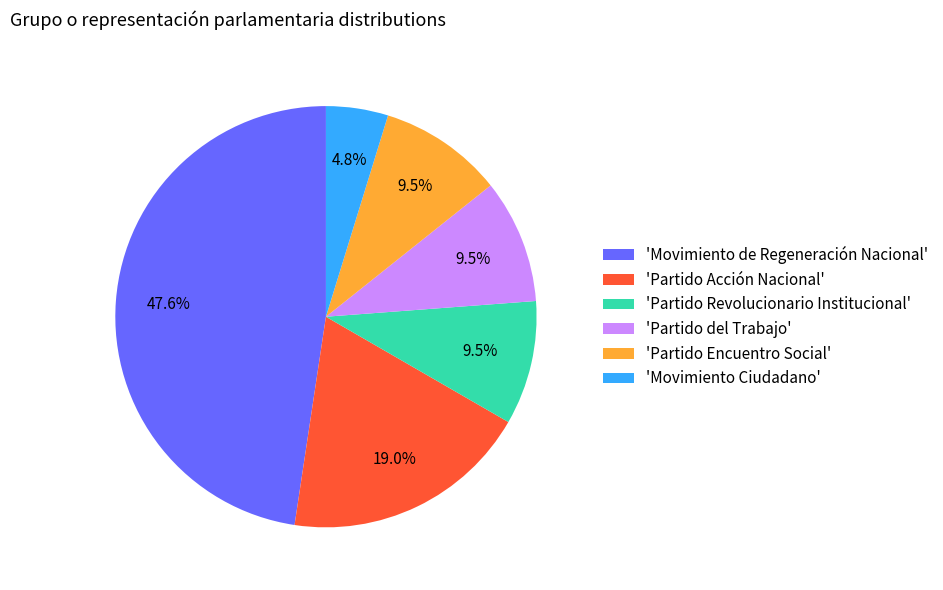

How many slices are in this pie chart?

6